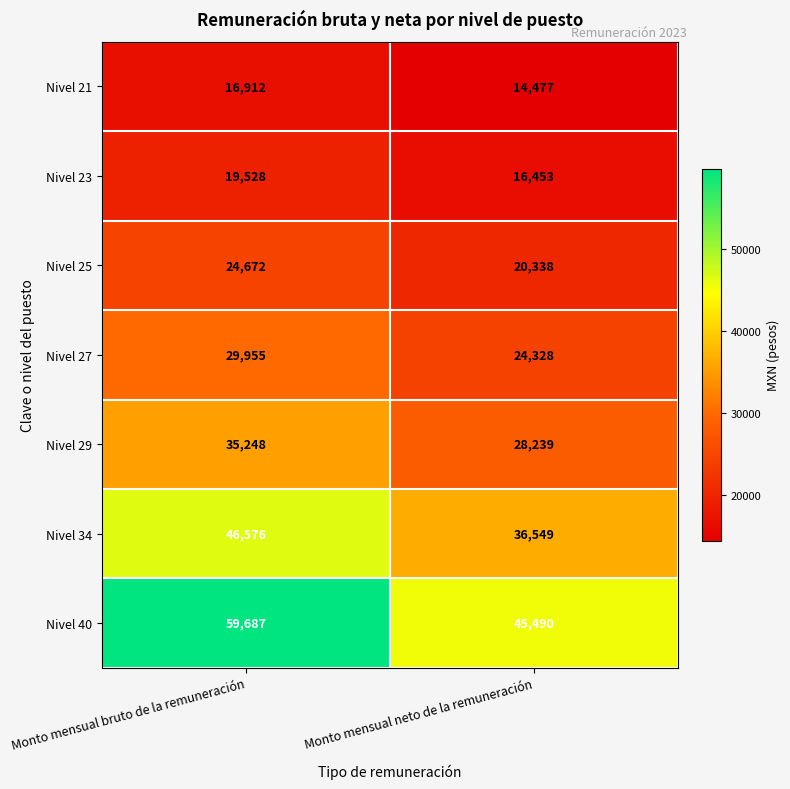

How many distinct data groups are displayed?

7